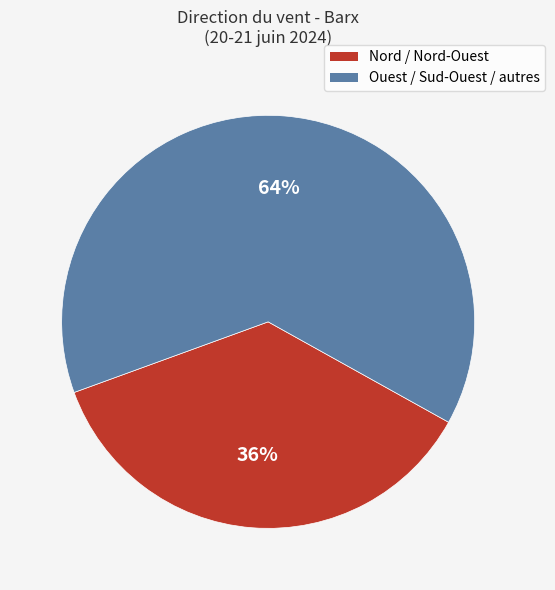

Count the number of slices in the pie.

2